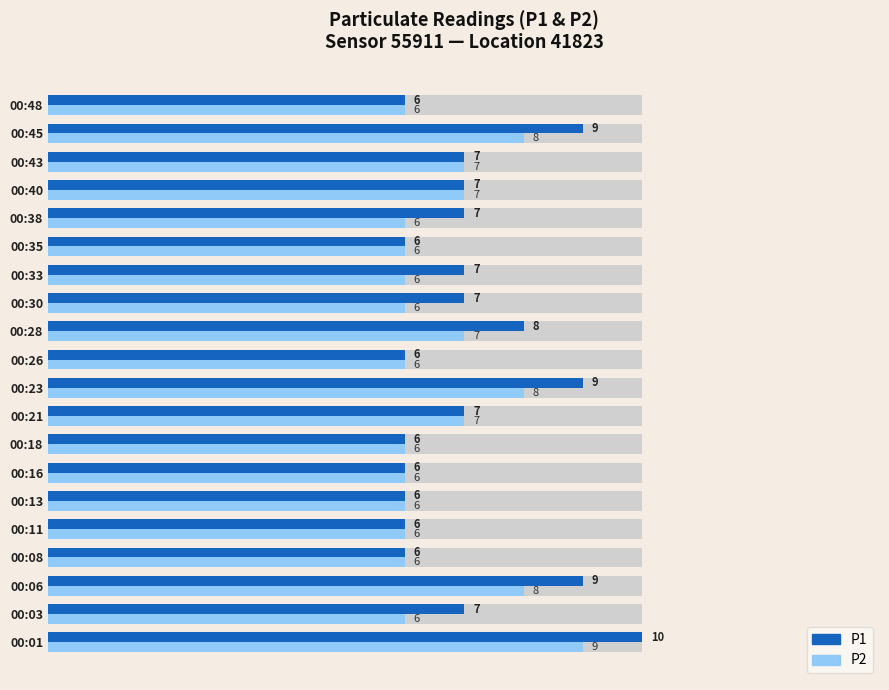

Reading right to left, transcribe all the data shown in this chart.

P1: 6	9	7	7	7	6	7	7	8	6	9	7	6	6	6	6	6	9	7	10
P2: 6	8	7	7	6	6	6	6	7	6	8	7	6	6	6	6	6	8	6	9